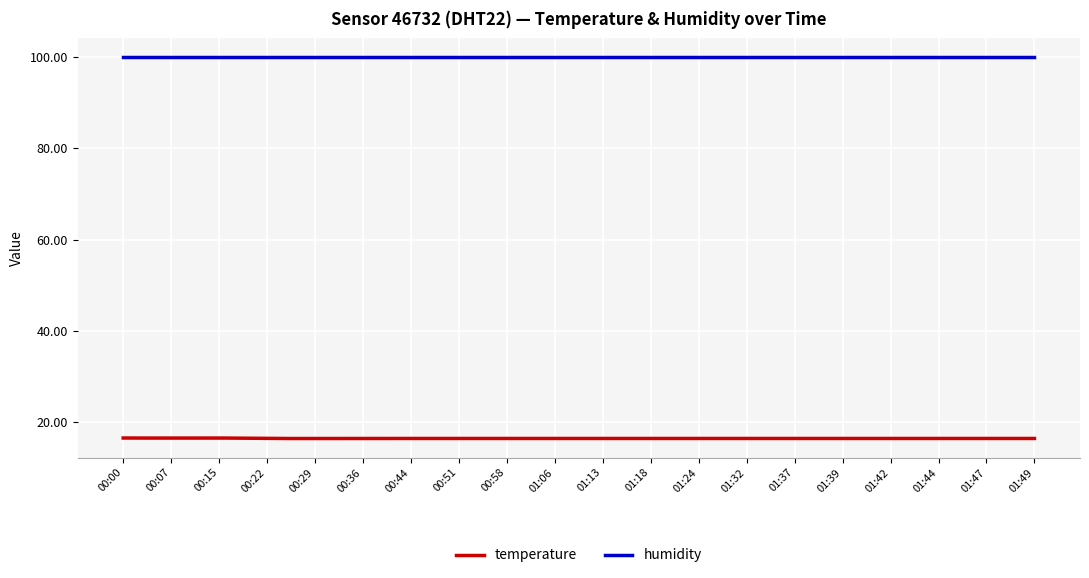

What is the maximum value for humidity?

99.9